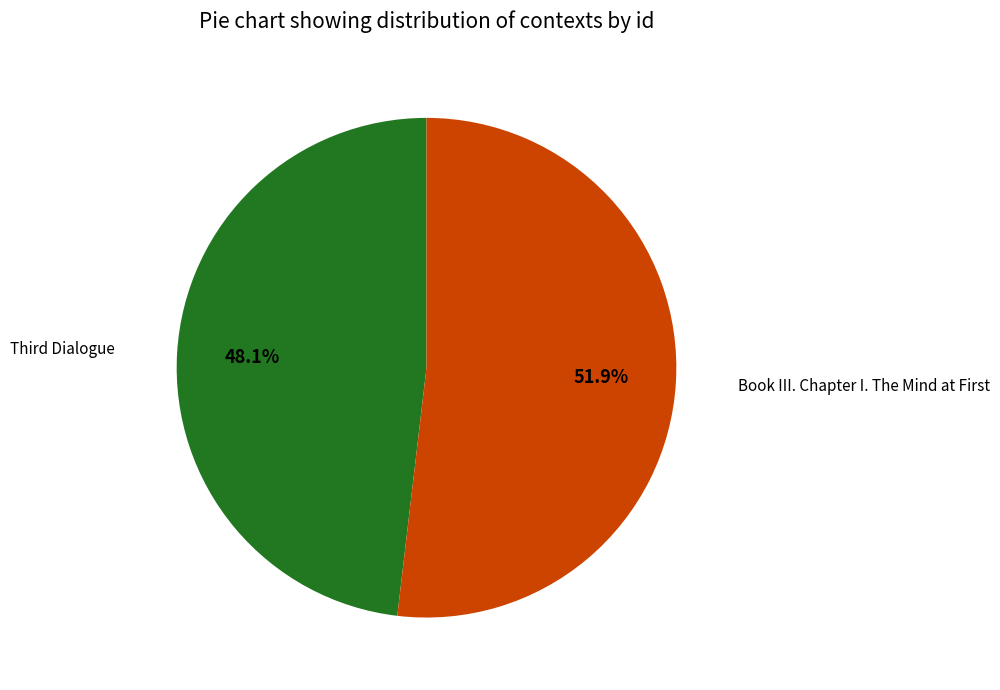

How many segments does this pie chart have?

2